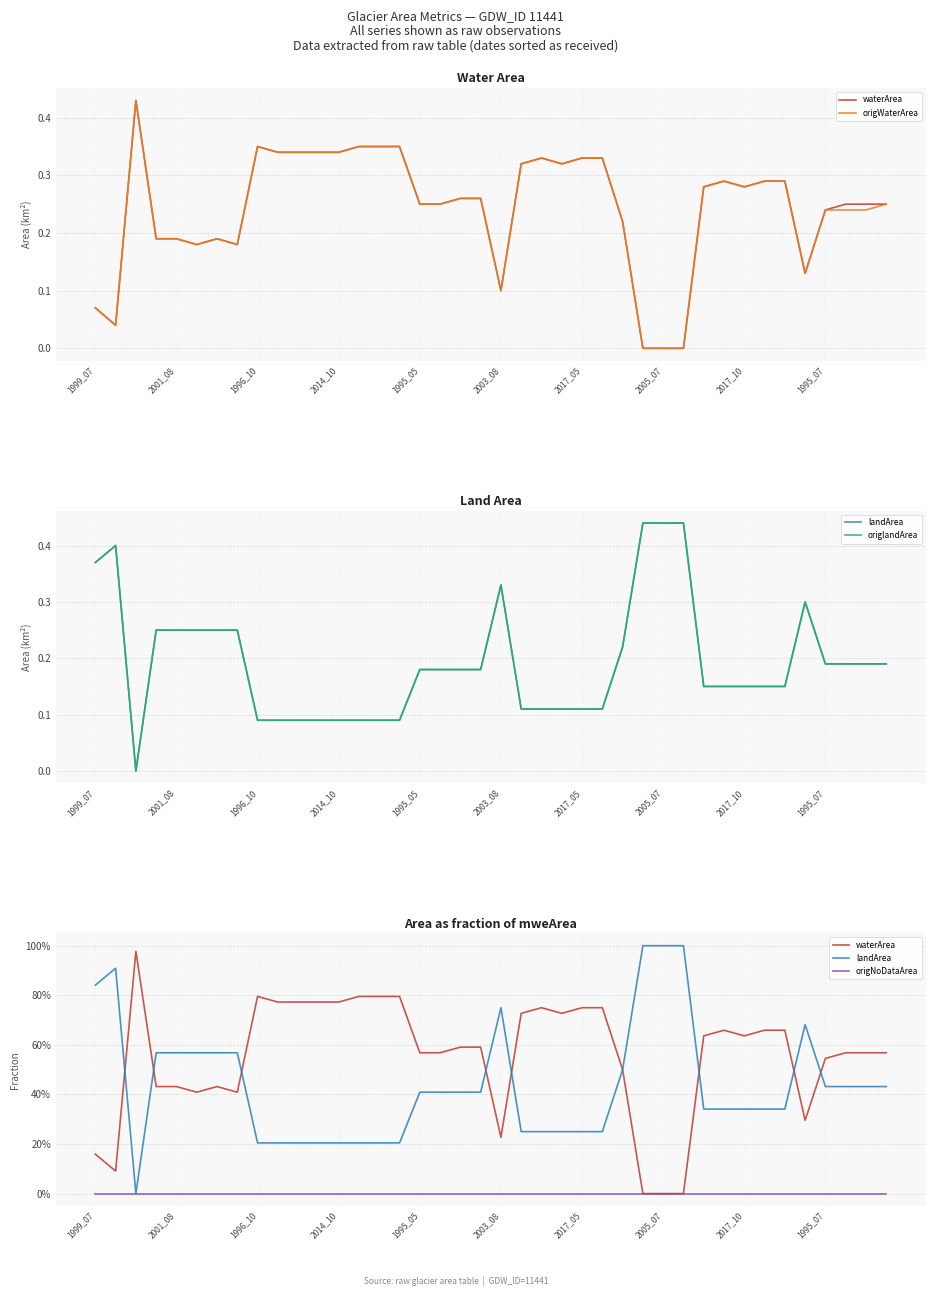

In origWaterArea, how many points are higher than both neighbors (excluding endpoints)?

5